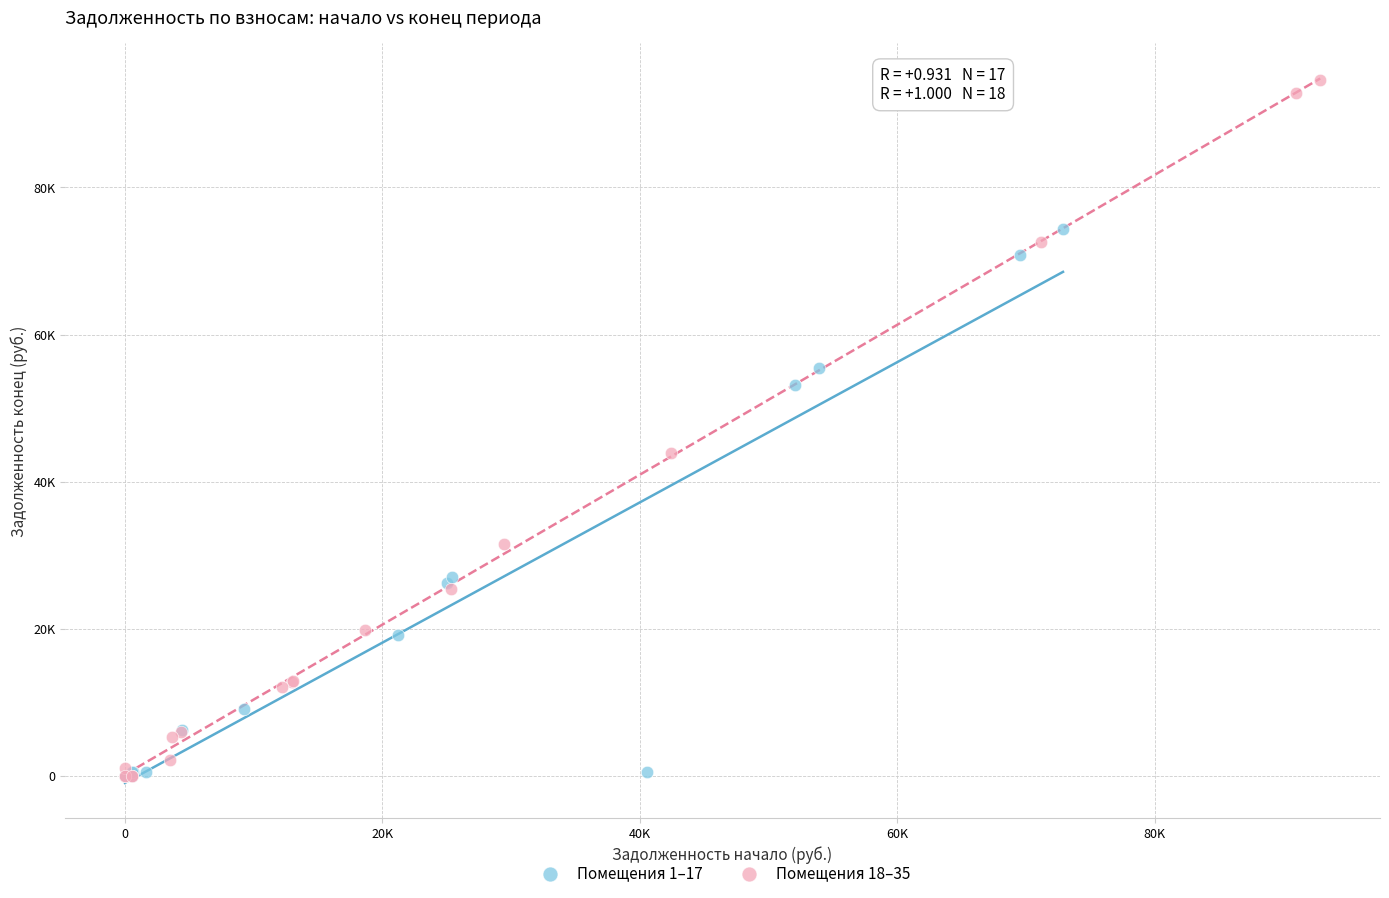

What are all the series names shown in the legend?

Помещения 1–17, Помещения 18–35